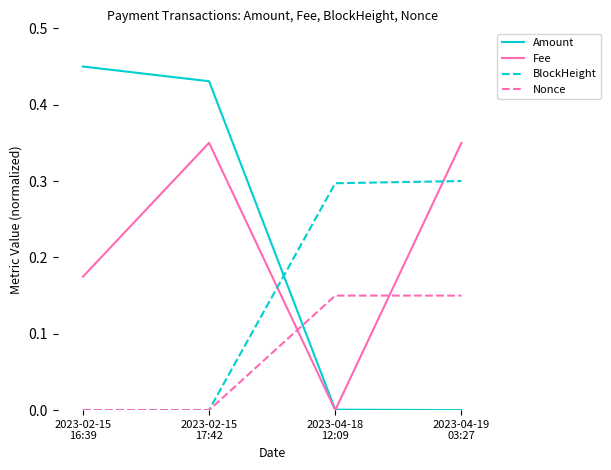

Rank the series by their maximum value, from highest to lowest.

Amount, Fee, BlockHeight, Nonce